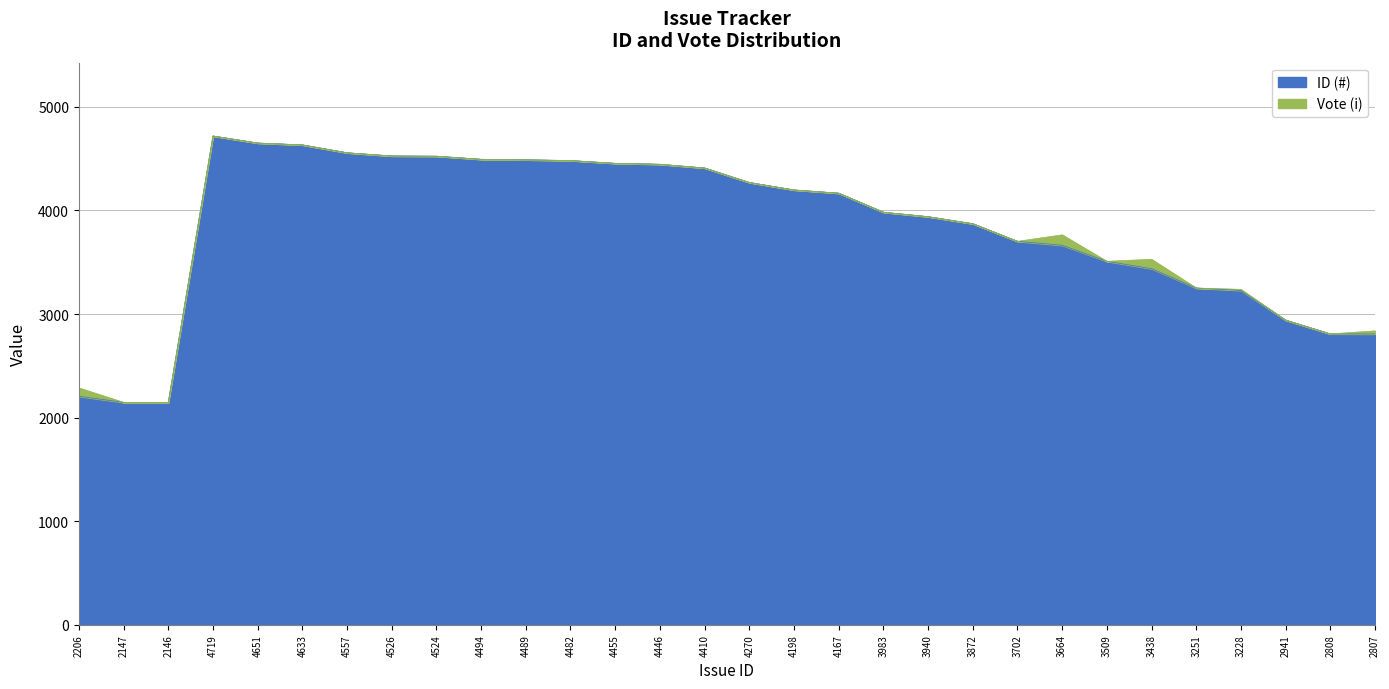

The chart shows a value of 2953 at 4524. True or false?

False